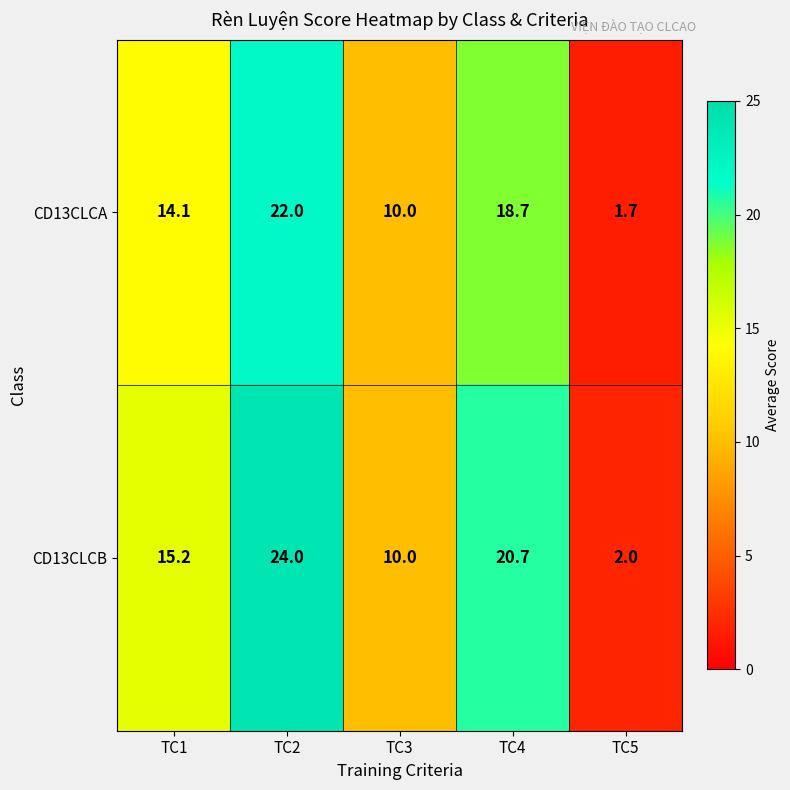

The CD13CLCA series shows 1.7 at TC5. True or false?

True